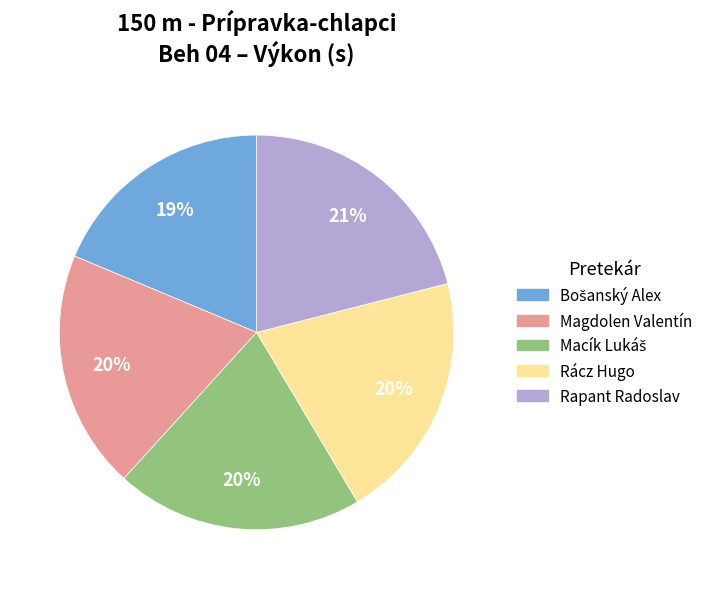

To the nearest percent, what is the average slice percentage?

20%